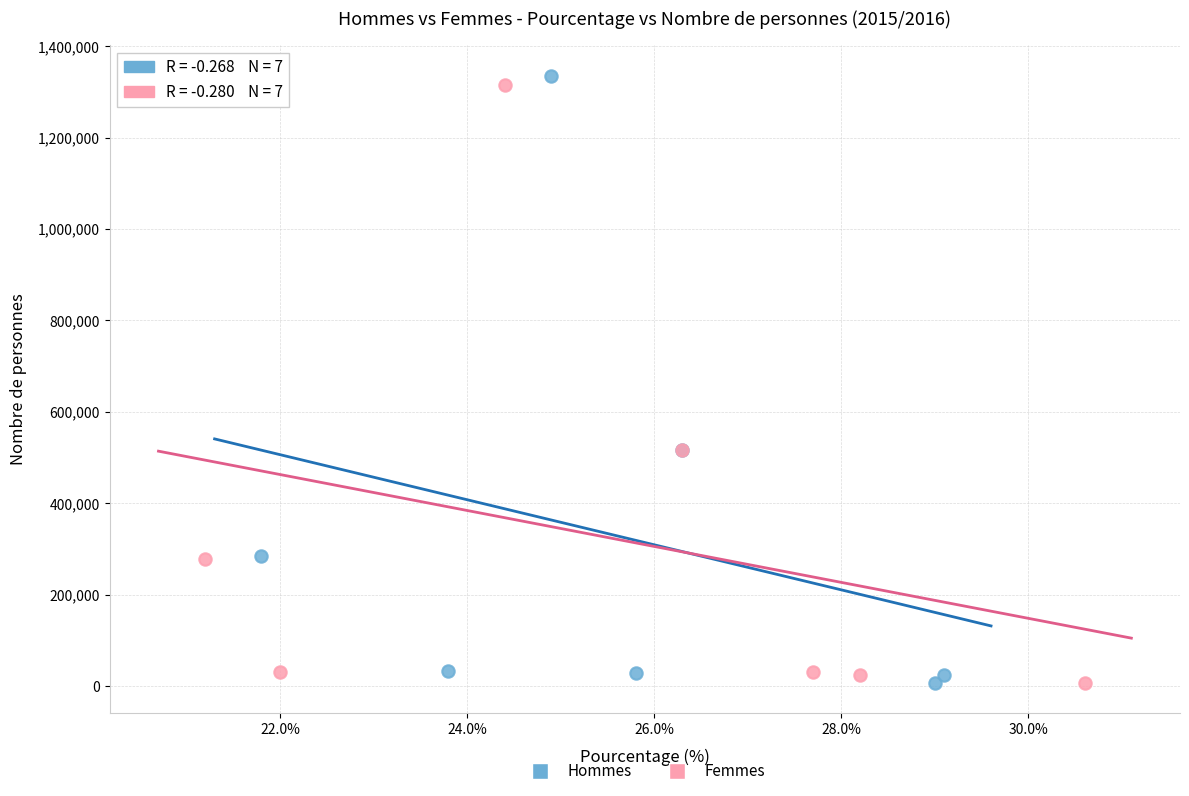

Which series has the largest Y range (max minus min)?

Hommes